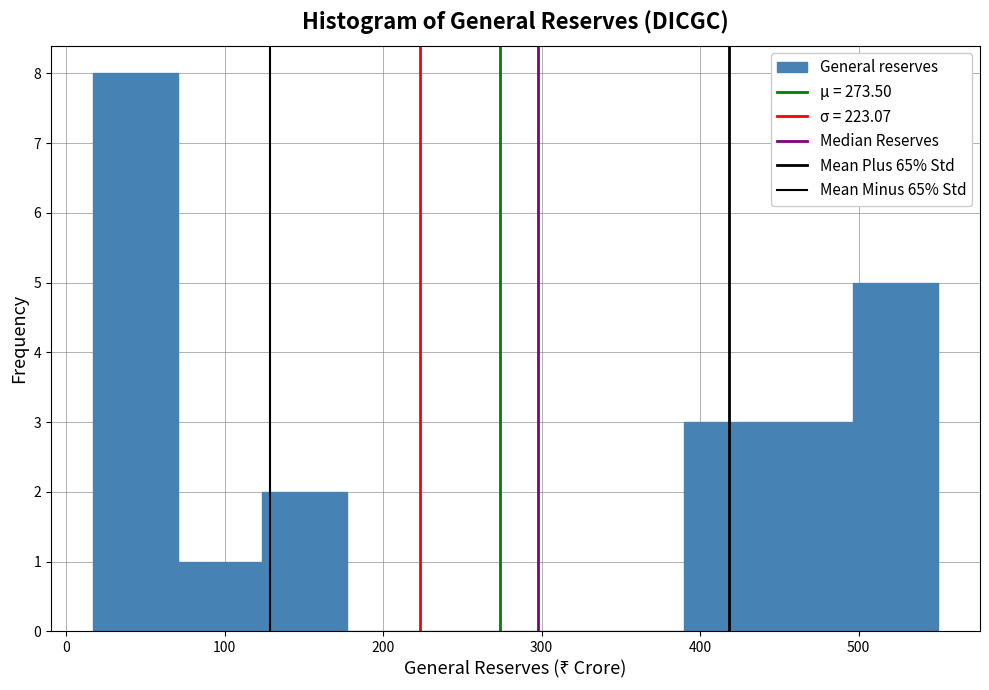

Reading left to right, list every bar in this chart as the range it spans on the x-axis followed by its height. Neither the bar edges nor the heights are printed on the chart, so give them approximately, as read against the axes.

20 to 70: 8
70 to 120: 1
120 to 180: 2
180 to 230: 0
230 to 280: 0
280 to 340: 0
340 to 390: 0
390 to 440: 3
440 to 500: 3
500 to 550: 5